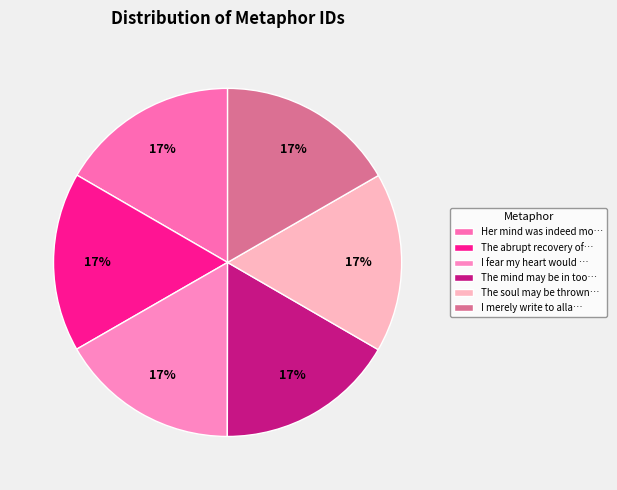

Rank the categories by value from highest to lowest.

I merely write to allay those tumults, The soul may be thrown into tumults, The mind may be in too great a tumult, I fear my heart would droop as often, The abrupt recovery of what had been, Her mind was indeed more fertile than